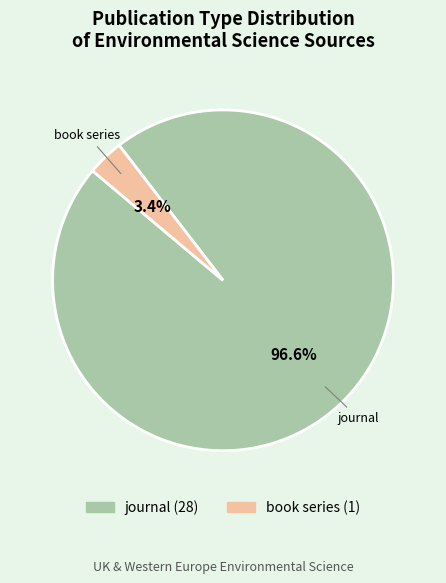

Is it true that book series is 10% of the pie?

False